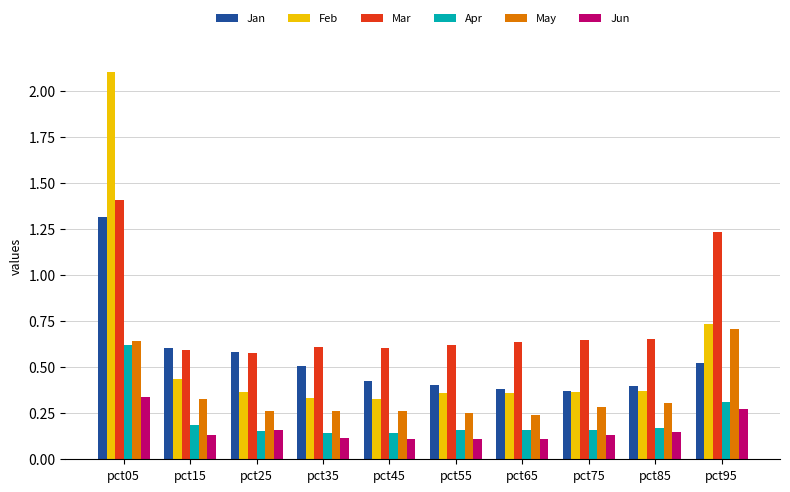

What are all the series names shown in the legend?

Jan, Feb, Mar, Apr, May, Jun